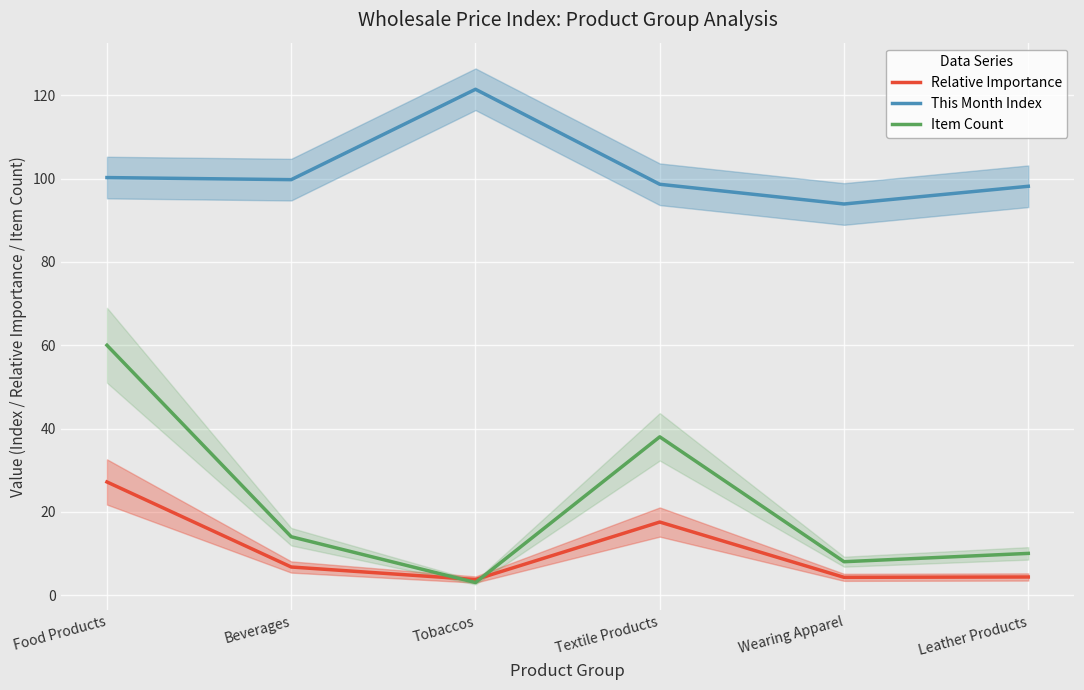

What is the difference between the highest and lowest values at Textile Products?

81.1